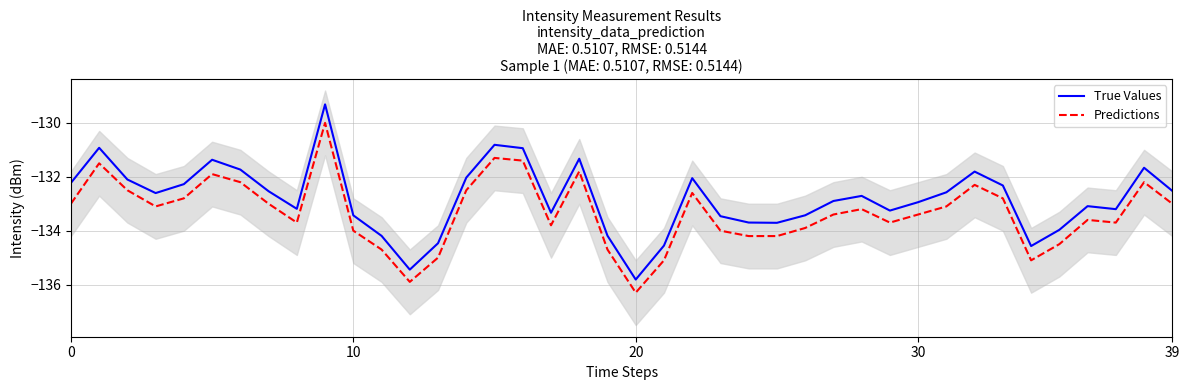

True or false: True Values has a value of -132.5 at 7.

True